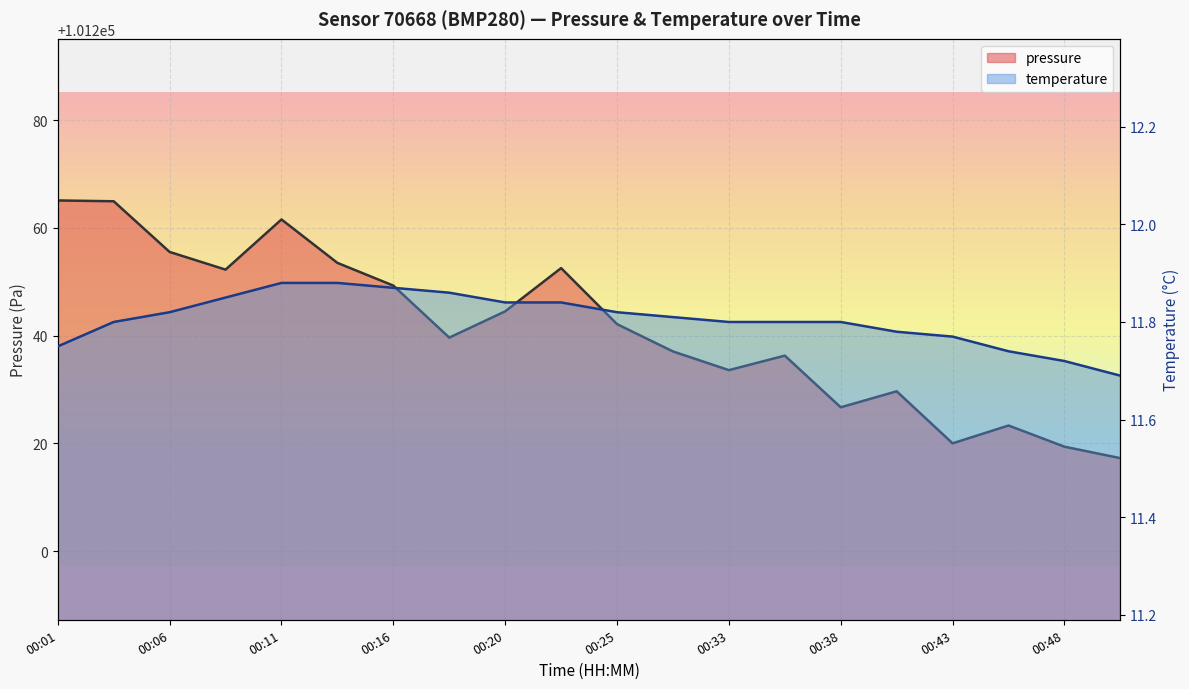

Reading right to left, extract all data points from this chart.

pressure: 00:50=101217.2	00:48=101219.4	00:45=101223.3	00:43=101220.0	00:40=101229.7	00:38=101226.7	00:36=101236.3	00:33=101233.6	00:31=101237.1	00:25=101242.1	00:23=101252.5	00:20=101244.5	00:18=101239.6	00:16=101249.3	00:13=101253.5	00:11=101261.6	00:08=101252.2	00:06=101255.5	00:03=101264.9	00:01=101265.1
temperature: 00:50=11.7	00:48=11.7	00:45=11.7	00:43=11.8	00:40=11.8	00:38=11.8	00:36=11.8	00:33=11.8	00:31=11.8	00:25=11.8	00:23=11.8	00:20=11.8	00:18=11.9	00:16=11.9	00:13=11.9	00:11=11.9	00:08=11.8	00:06=11.8	00:03=11.8	00:01=11.8